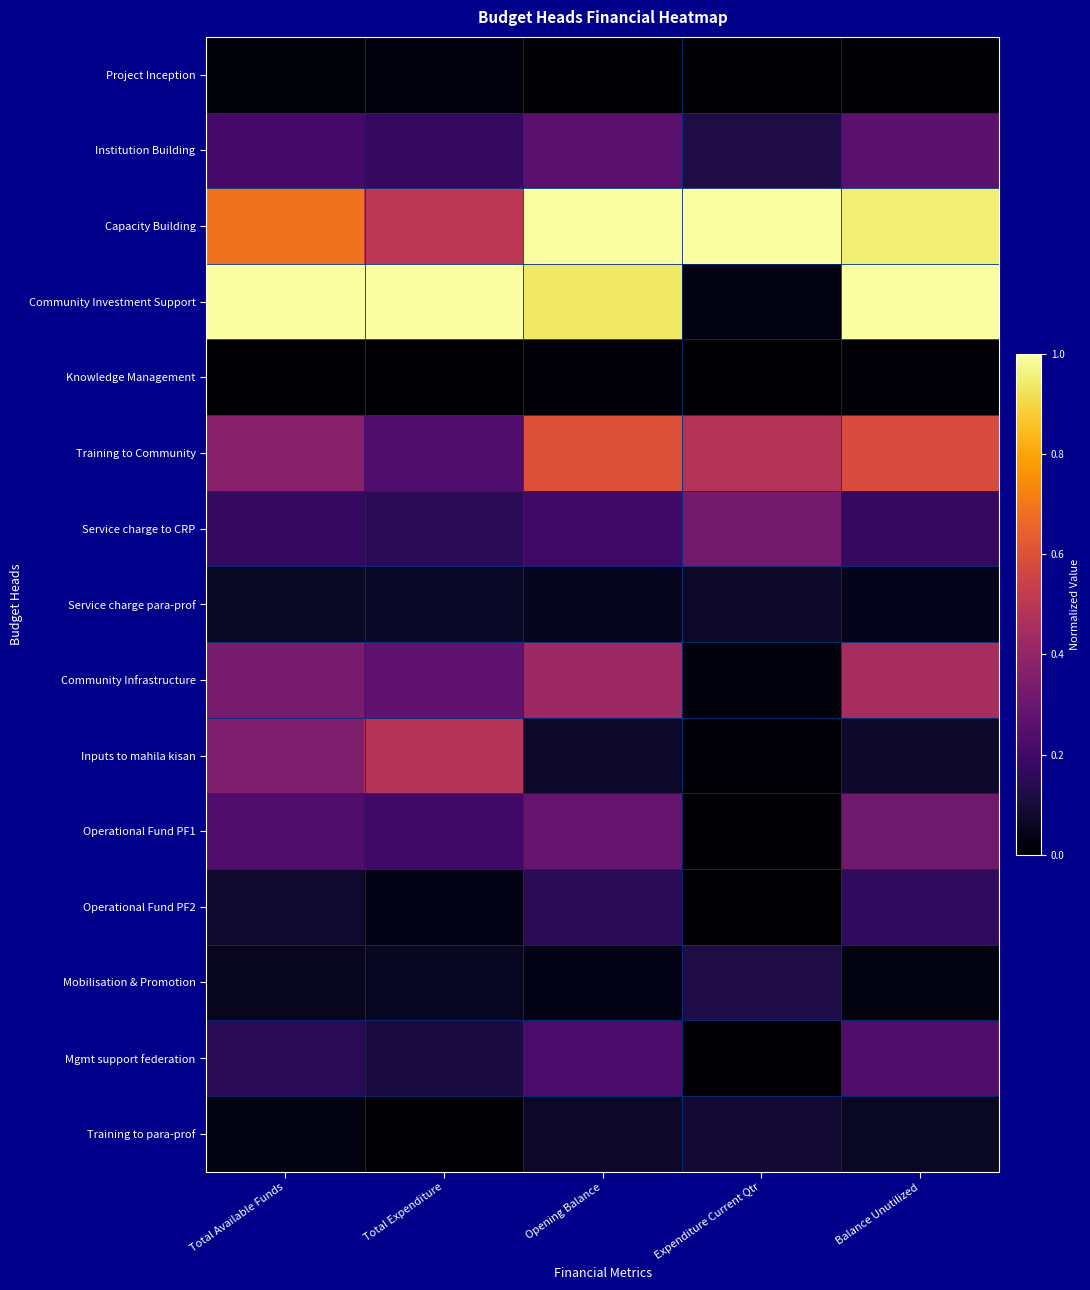

What is the difference between the highest and lowest values at Total Expenditure?

1.0